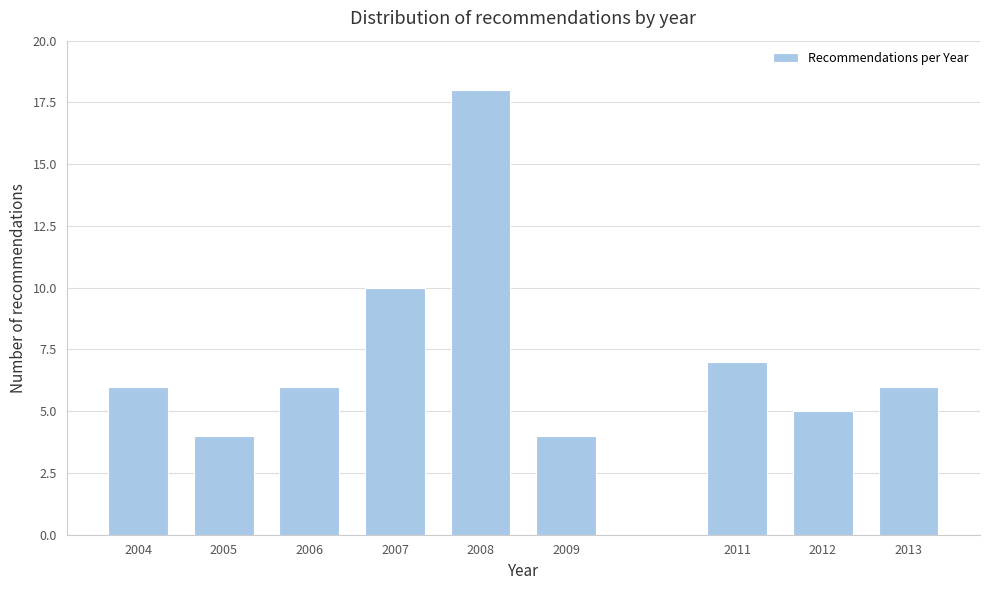

Reading left to right, transcribe all the data shown in this chart.

2004=6	2005=4	2006=6	2007=10	2008=18	2009=4	2011=7	2012=5	2013=6